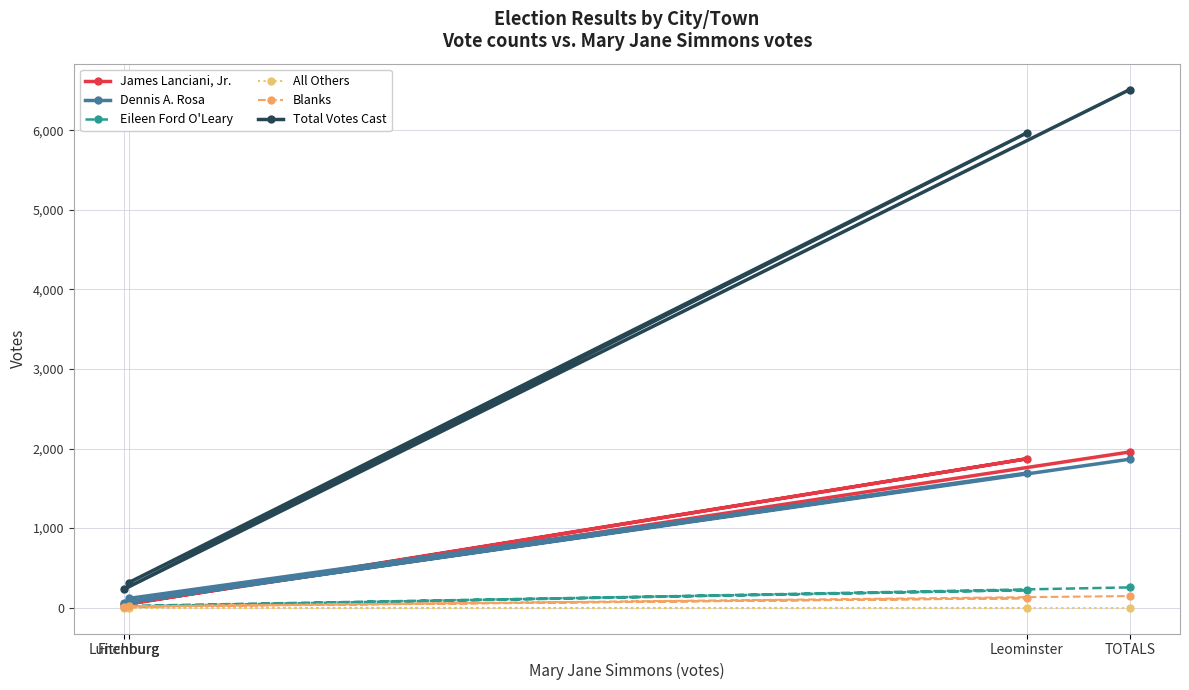

True or false: All Others has more than 0 points higher than both neighbors.

False